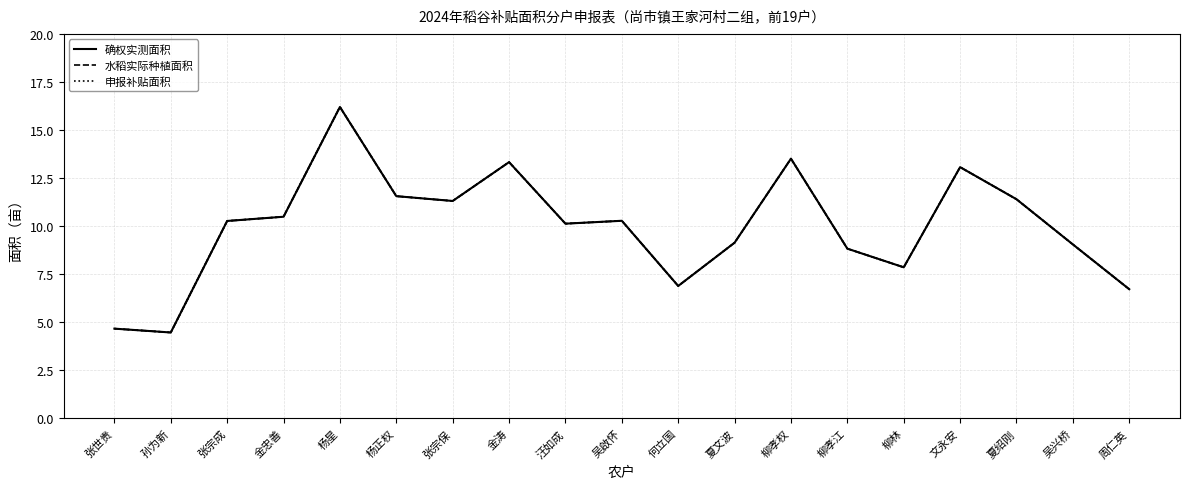

Does the chart have visible grid lines?

Yes